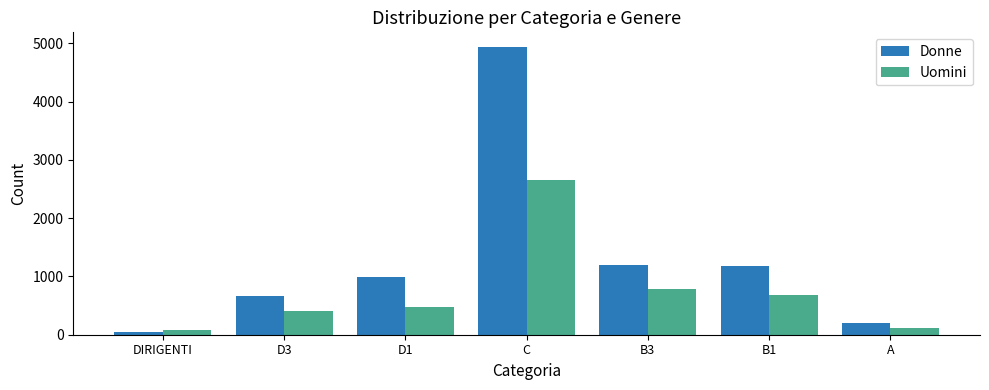

True or false: Uomini has a value of 110 at A.

True